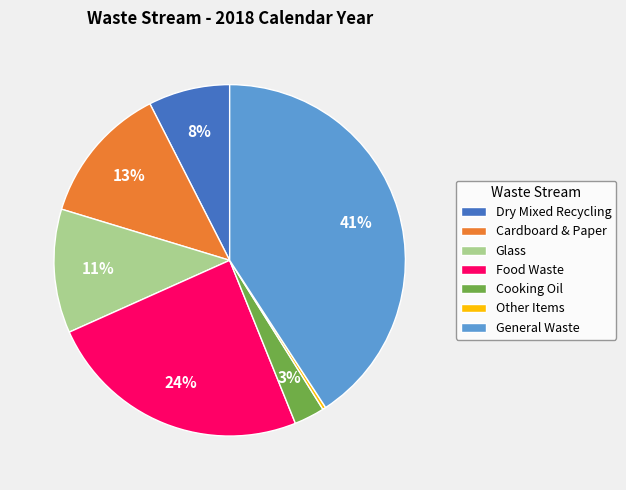

How many segments does this pie chart have?

7